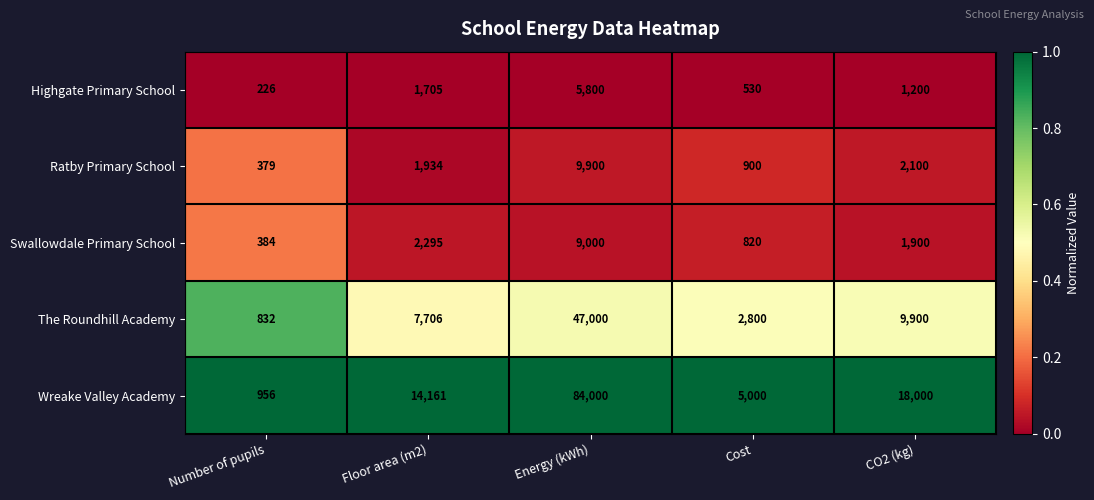

Count the number of categories in the chart.

5